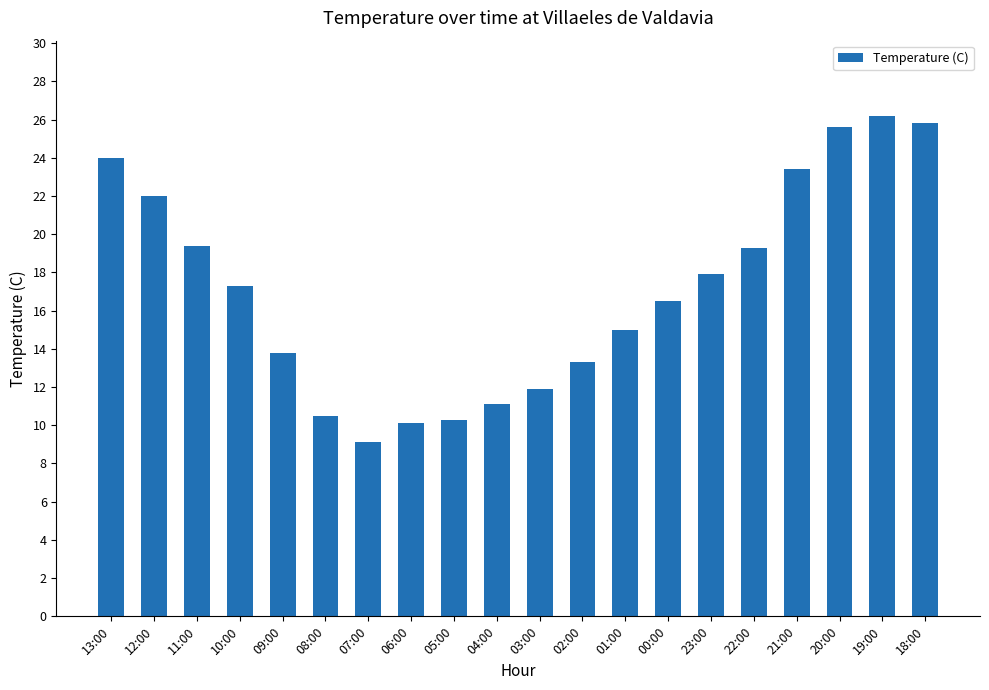

What is the smallest value displayed?

9.1